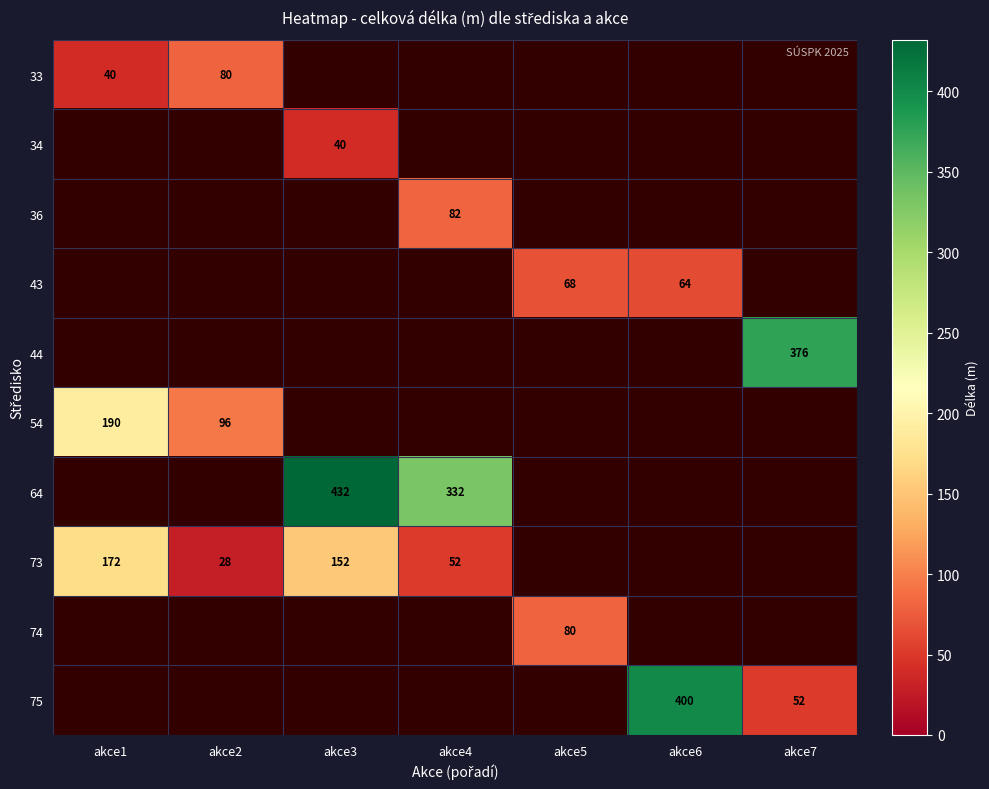

Which category has the lowest value across all series?

akce2